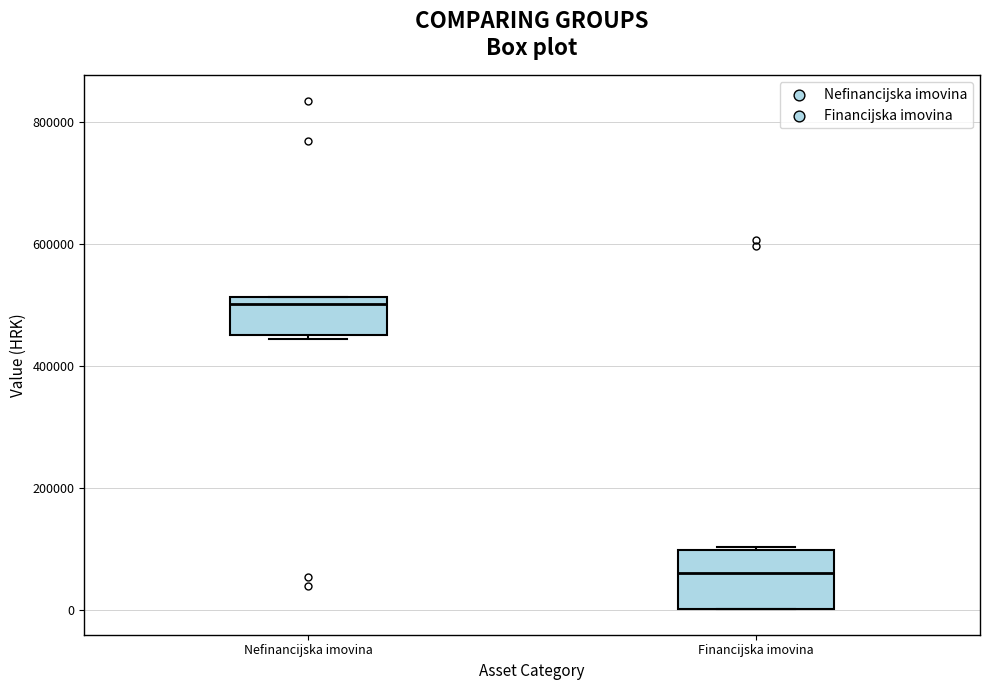

Which box is the tallest, from its lower edge to its upper edge?

Financijska imovina